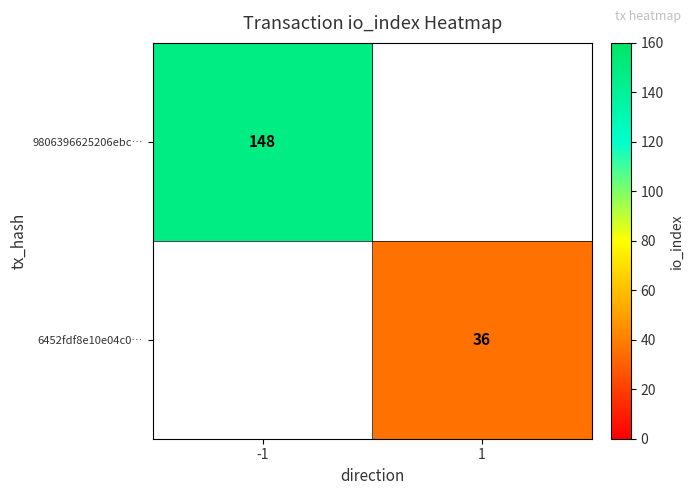

True or false: 6452fdf8e10e04c0… has a value of 58 at 1.

False